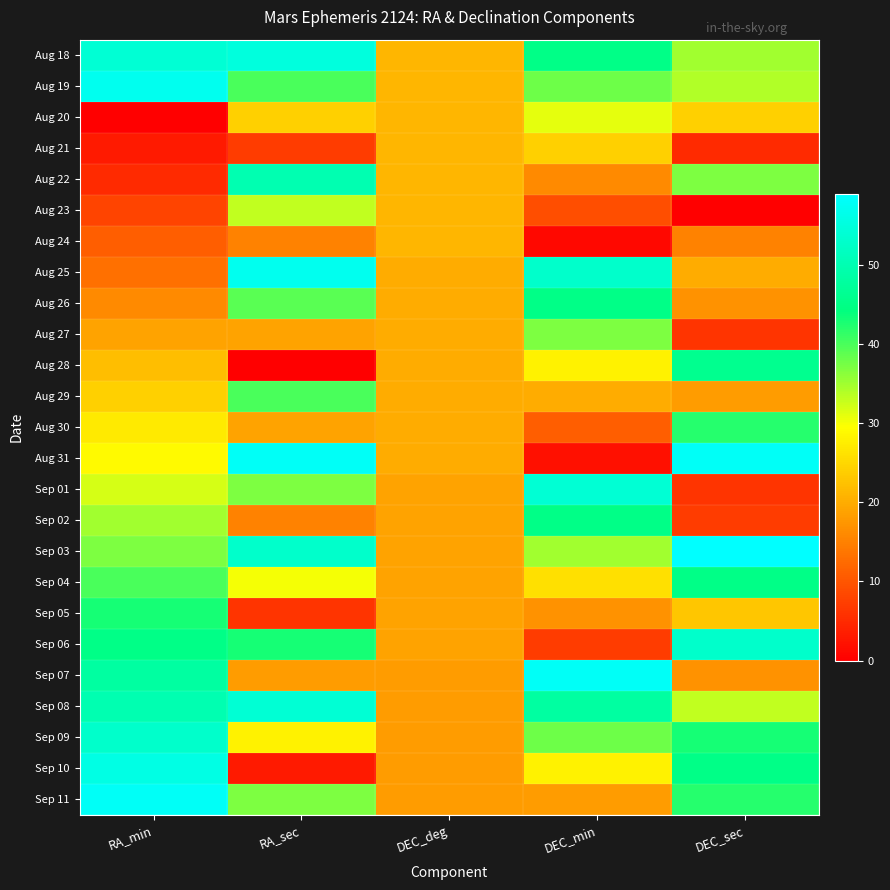

Which series has the widest spread of values?

Aug 31